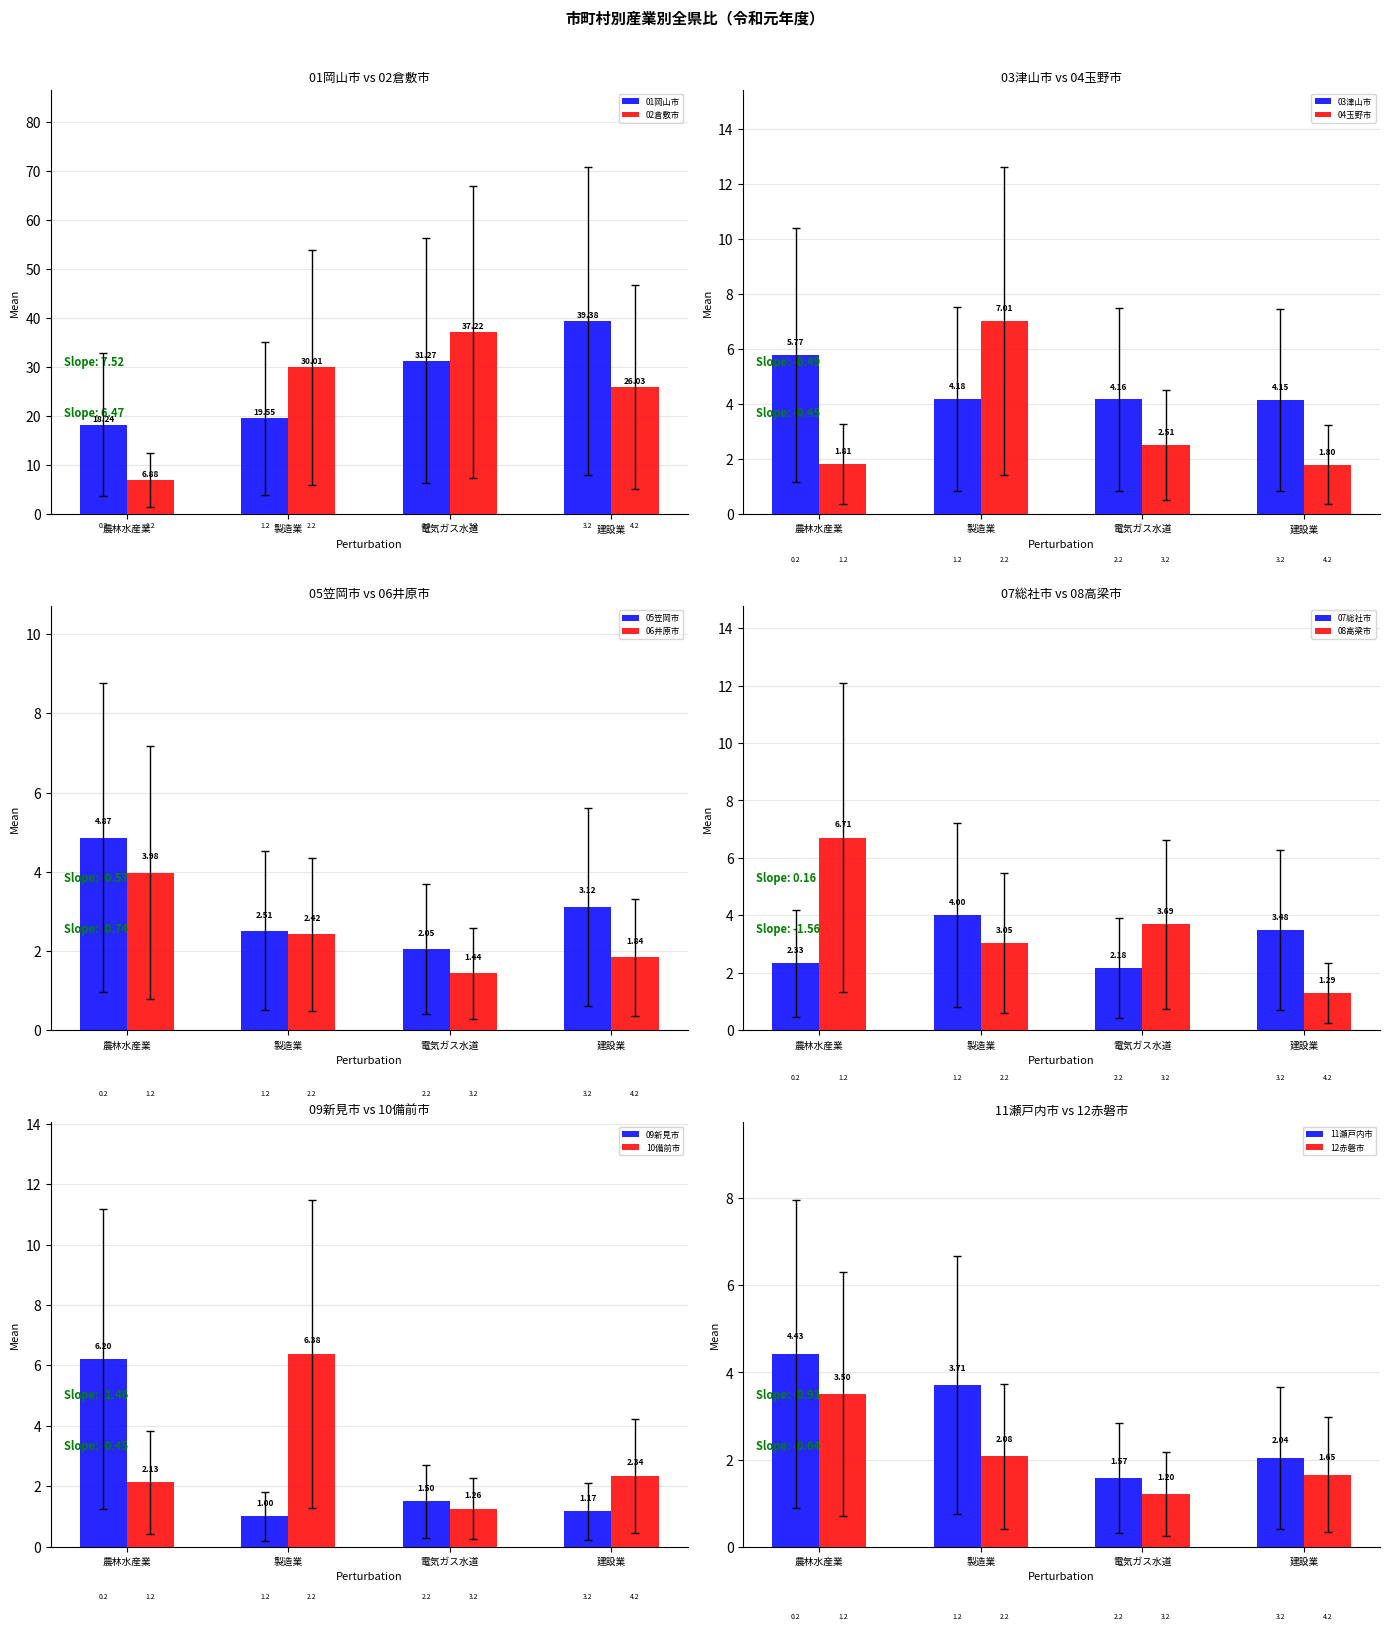

What is the difference between the maximum and minimum values in the 02倉敷市 series?

30.3